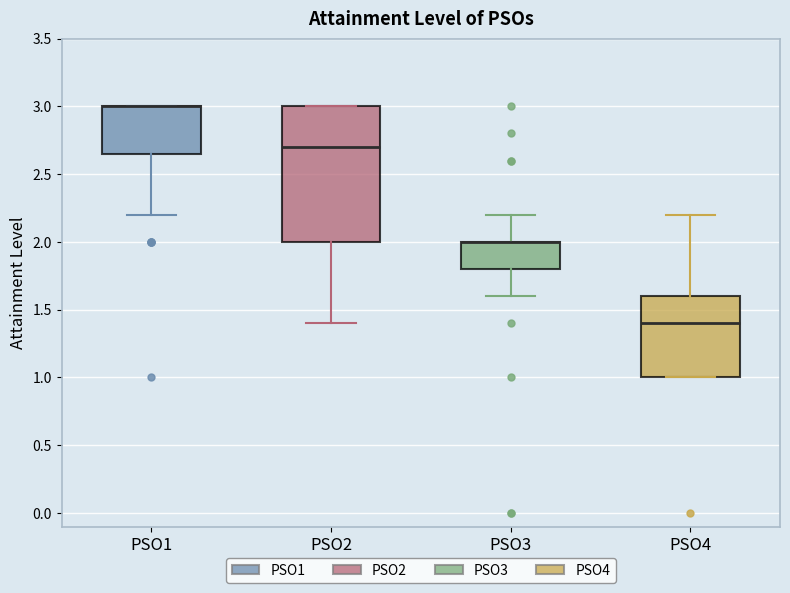

Reading left to right, transcribe this box plot: for each box, give where its median line is, the range the box spans, and where its two whiskers end, as read against the y-axis. The values are not printed on the chart, so give them approximately, as read against the axis.

PSO1: median 3.00 (drawn on the box's upper edge), box 2.65 to 3.00, whiskers 2.20 to 3.00
PSO2: median 2.70, box 2.00 to 3.00, whiskers 1.40 to 3.00
PSO3: median 2.00 (drawn on the box's upper edge), box 1.80 to 2.00, whiskers 1.60 to 2.20
PSO4: median 1.40, box 1.00 to 1.60, whiskers 1.00 to 2.20